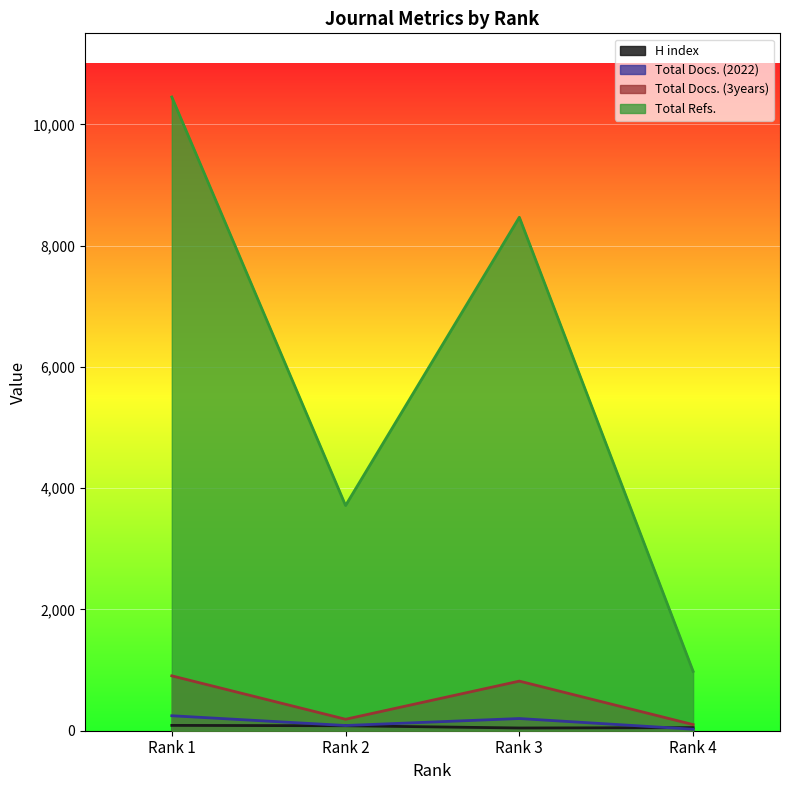

How many data points in Total Docs. (3years) are above 818?

1